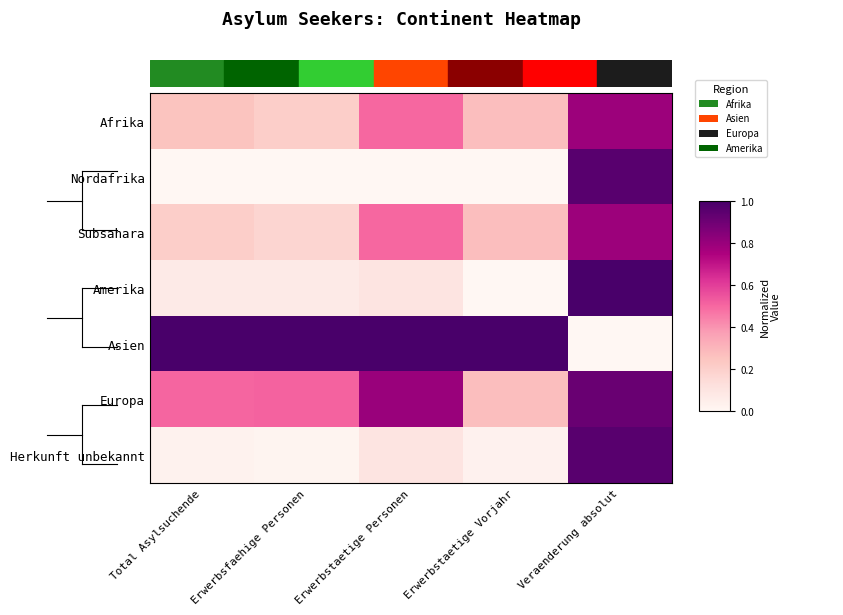

Reading left to right, extract all data points from this chart.

Afrika: Total Asylsuchende=0.2	Erwerbsfaehige Personen=0.2	Erwerbstaetige Personen=0.5	Erwerbstaetige Vorjahr=0.3	Veraenderung absolut=0.8
Nordafrika: Total Asylsuchende=0.0	Erwerbsfaehige Personen=0.0	Erwerbstaetige Personen=0.0	Erwerbstaetige Vorjahr=0.0	Veraenderung absolut=1.0
Subsahara: Total Asylsuchende=0.2	Erwerbsfaehige Personen=0.2	Erwerbstaetige Personen=0.5	Erwerbstaetige Vorjahr=0.3	Veraenderung absolut=0.8
Amerika: Total Asylsuchende=0.1	Erwerbsfaehige Personen=0.1	Erwerbstaetige Personen=0.1	Erwerbstaetige Vorjahr=0.0	Veraenderung absolut=1.0
Asien: Total Asylsuchende=1.0	Erwerbsfaehige Personen=1.0	Erwerbstaetige Personen=1.0	Erwerbstaetige Vorjahr=1.0	Veraenderung absolut=0.0
Europa: Total Asylsuchende=0.5	Erwerbsfaehige Personen=0.5	Erwerbstaetige Personen=0.8	Erwerbstaetige Vorjahr=0.3	Veraenderung absolut=0.9
Herkunft unbekannt: Total Asylsuchende=0.0	Erwerbsfaehige Personen=0.0	Erwerbstaetige Personen=0.1	Erwerbstaetige Vorjahr=0.0	Veraenderung absolut=1.0